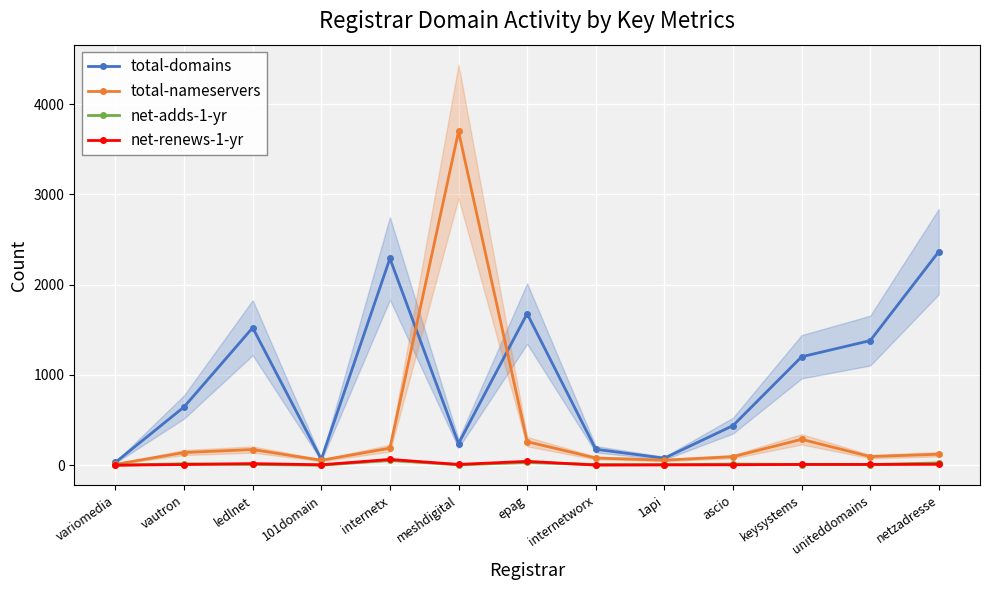

Count the number of data series in this chart.

4